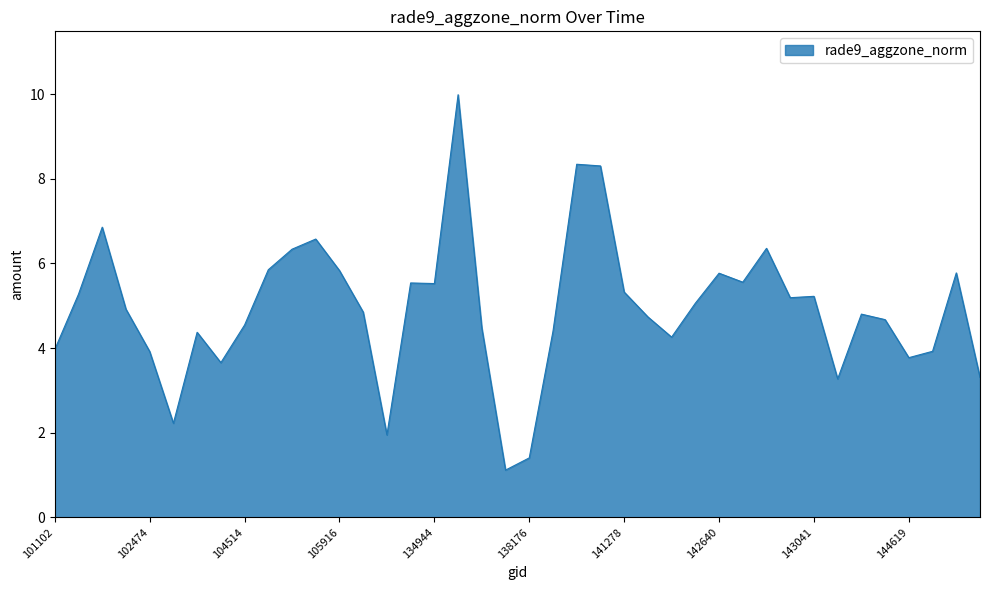

What is the maximum value shown in the chart?

10.0